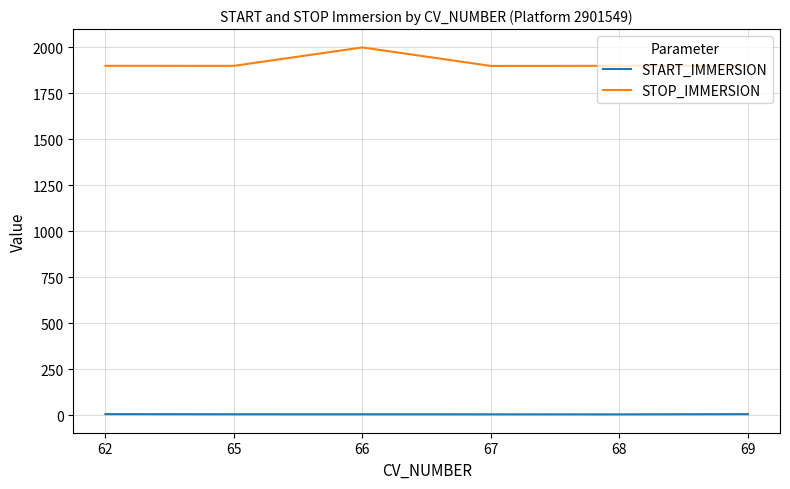

What is the greatest value displayed?

2000.1